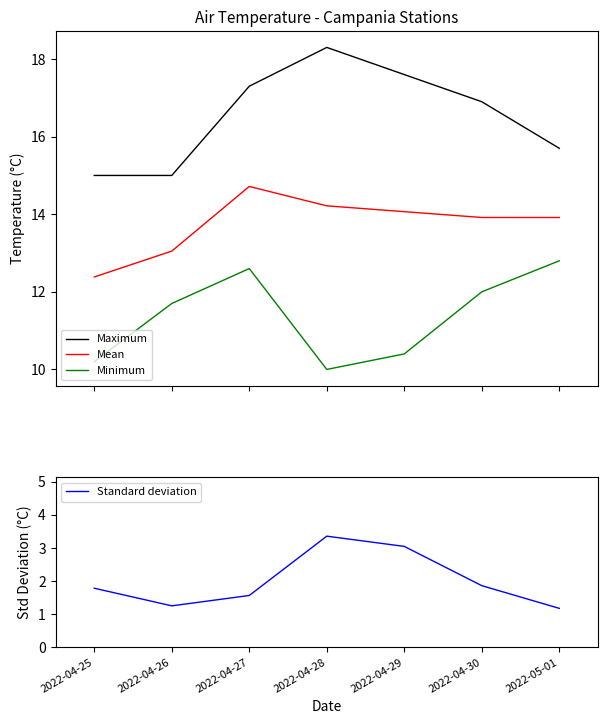

What is the difference between the highest and lowest values at 2022-04-30?

15.0